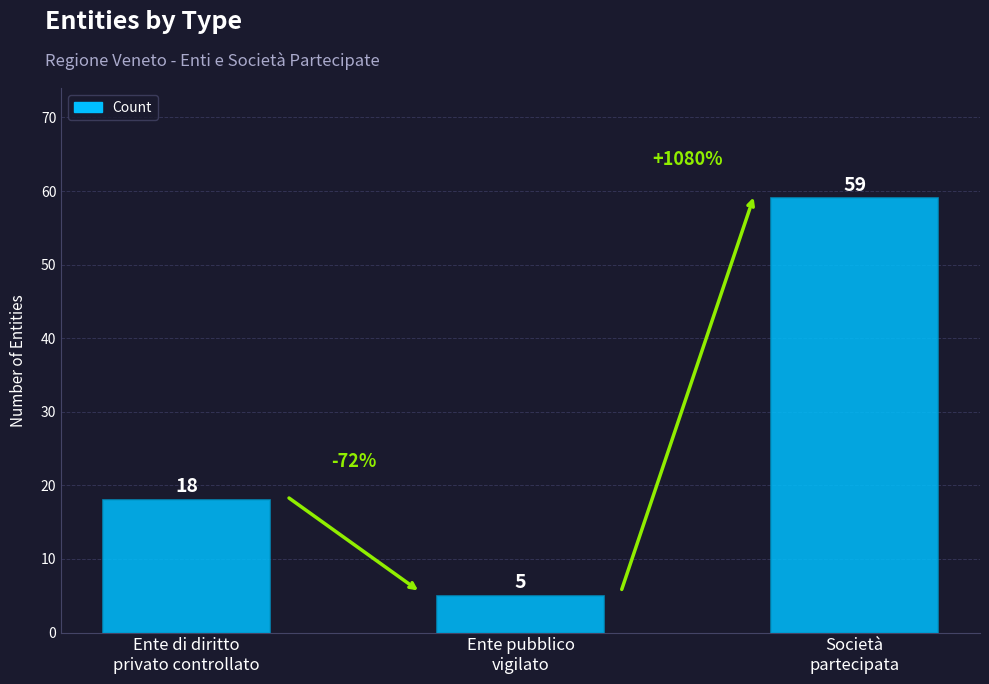

How many categories are shown in the chart?

3